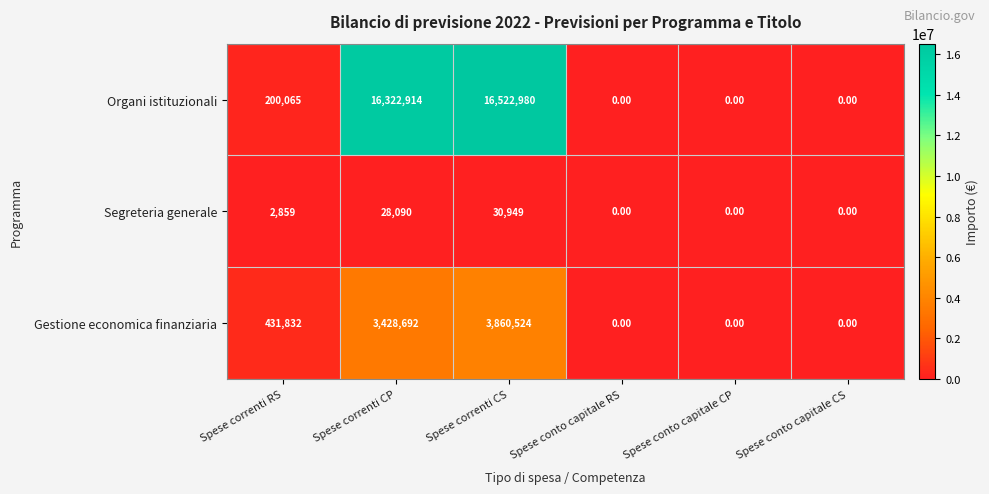

Rank the series at Spese correnti CS from highest to lowest value.

Organi istituzionali, Gestione economica finanziaria, Segreteria generale